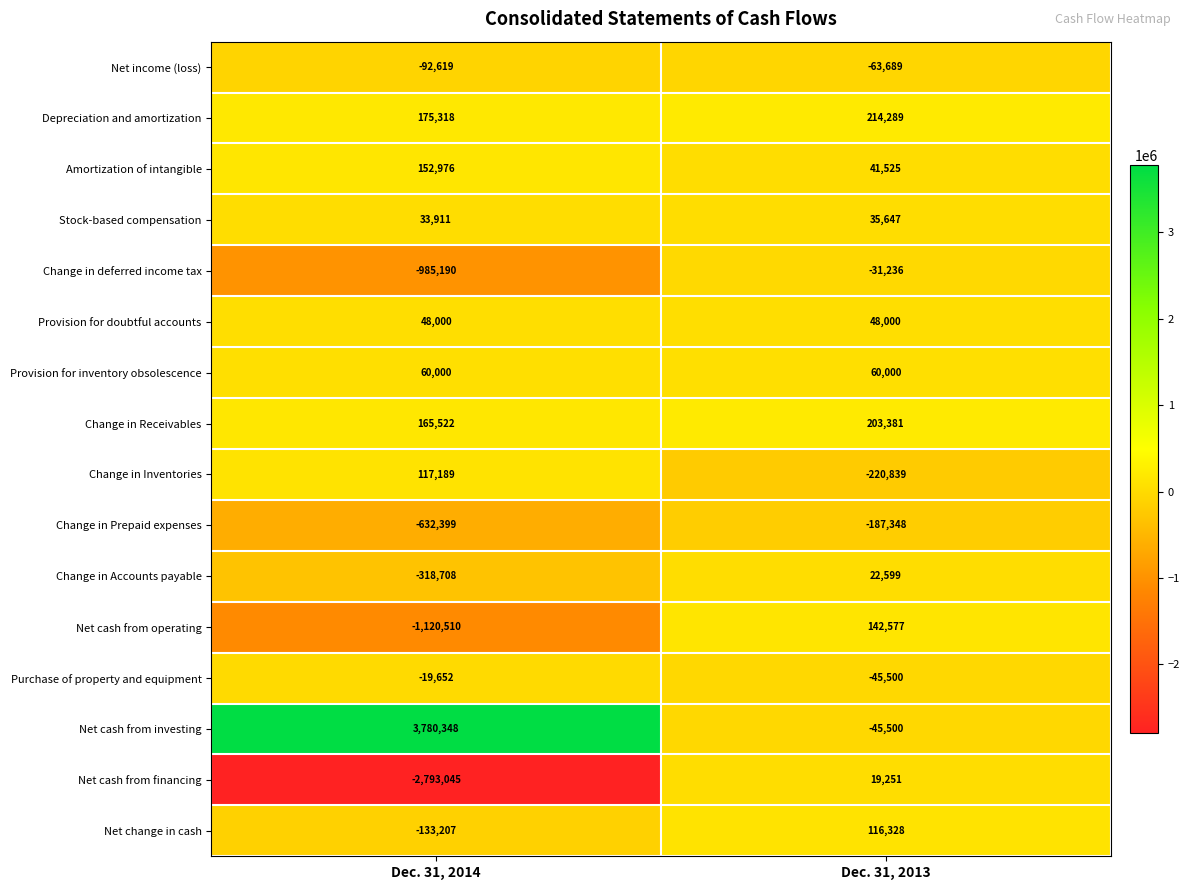

What is the greatest value displayed?

3780348